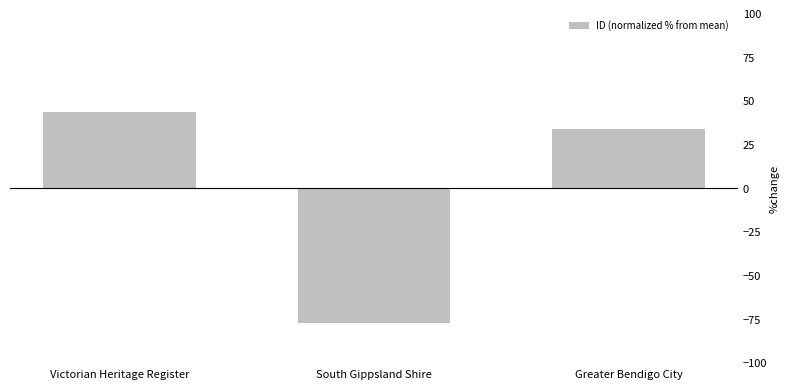

What is the smallest value displayed?

-77.6